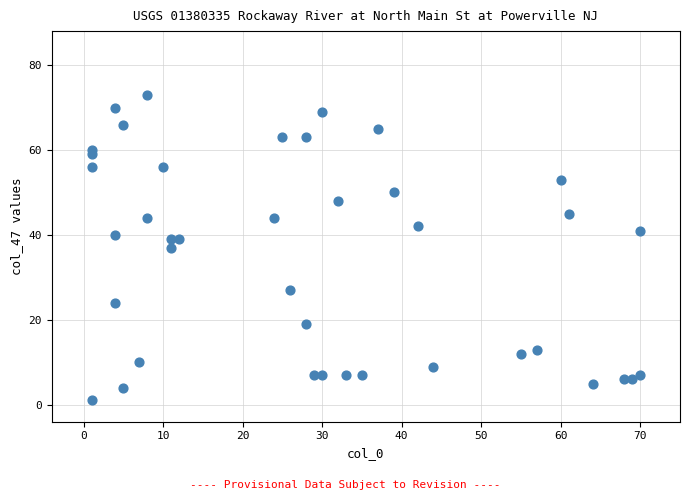

What is the range of Y values (max minus min)?

72